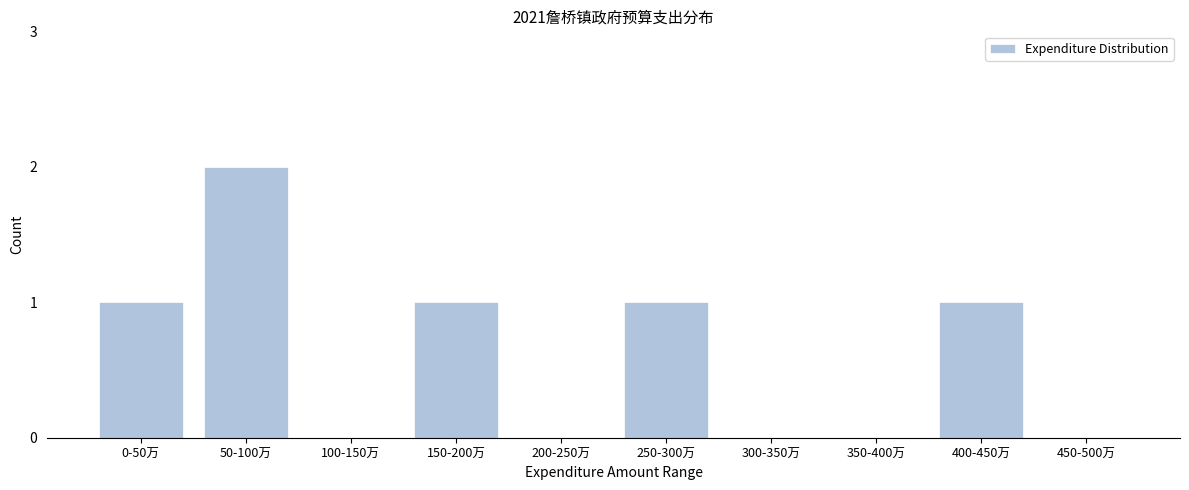

Reading left to right, what are all the values shown in this chart?

0-50万=1	50-100万=2	100-150万=0	150-200万=1	200-250万=0	250-300万=1	300-350万=0	350-400万=0	400-450万=1	450-500万=0